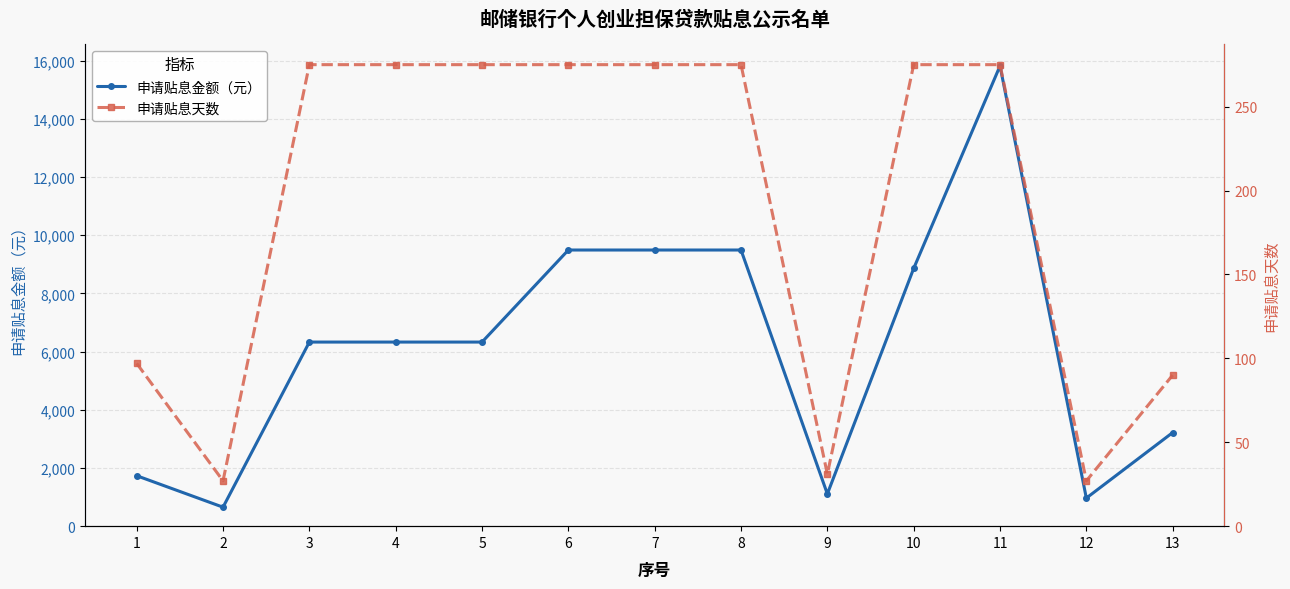

What is the spread (max minus min) of values at 11?

15546.9